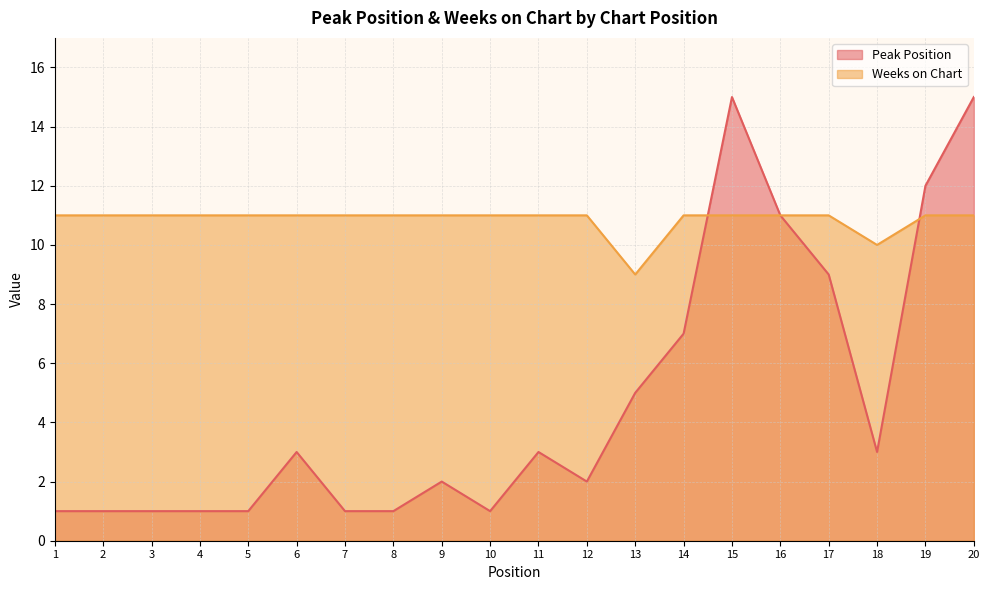

The value of Peak Position at 6 is 1. True or false?

False